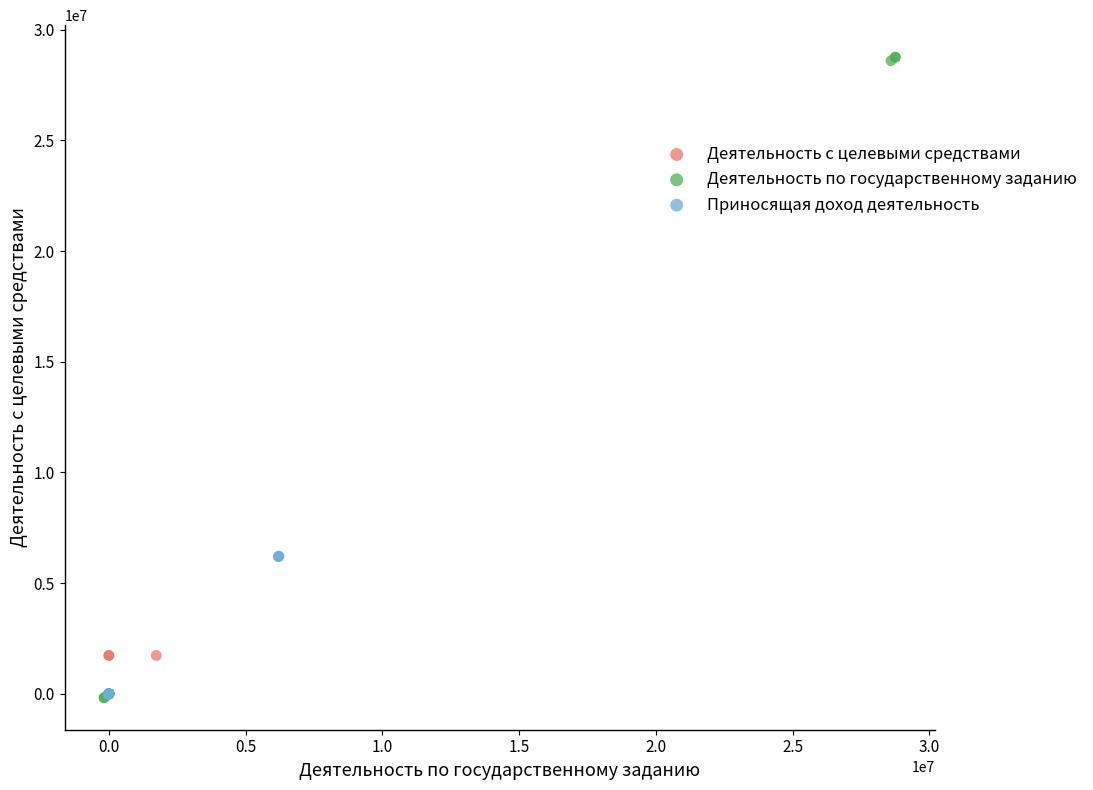

Which series has the widest spread of Y values?

Деятельность по государственному заданию